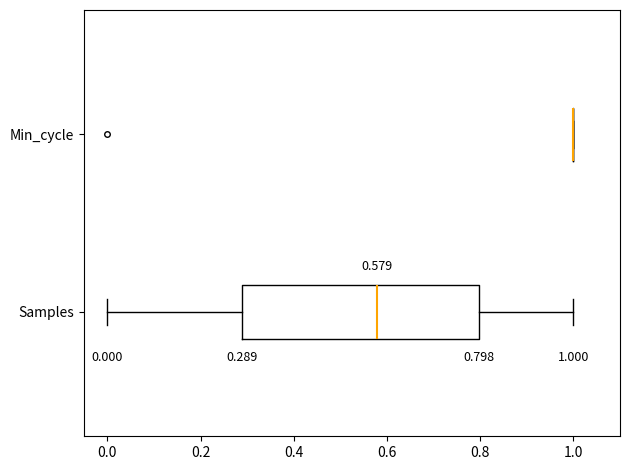

Comparing the boxes themselves (not the whiskers), which one is the widest?

Samples